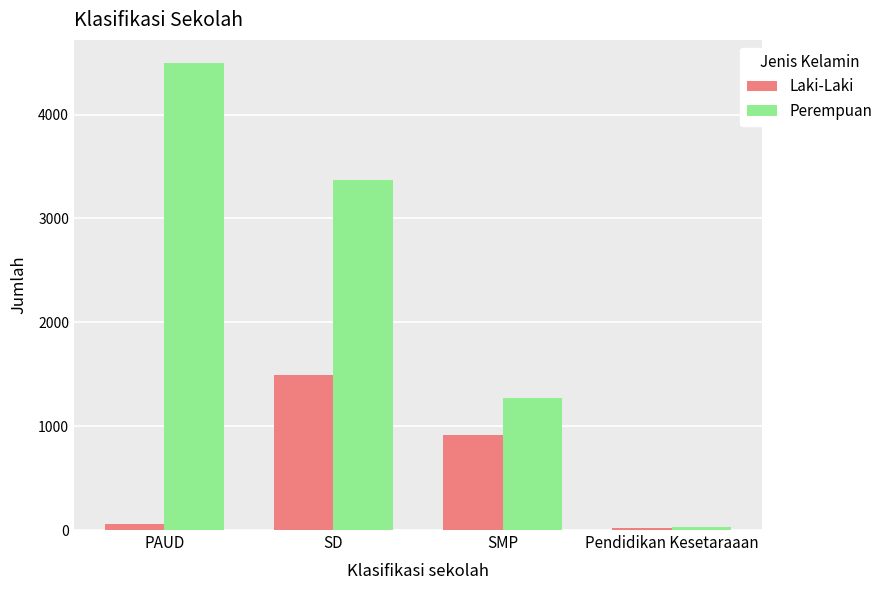

Is the value of Perempuan at Pendidikan Kesetaraaan greater than the value of Laki-Laki at SD?

No